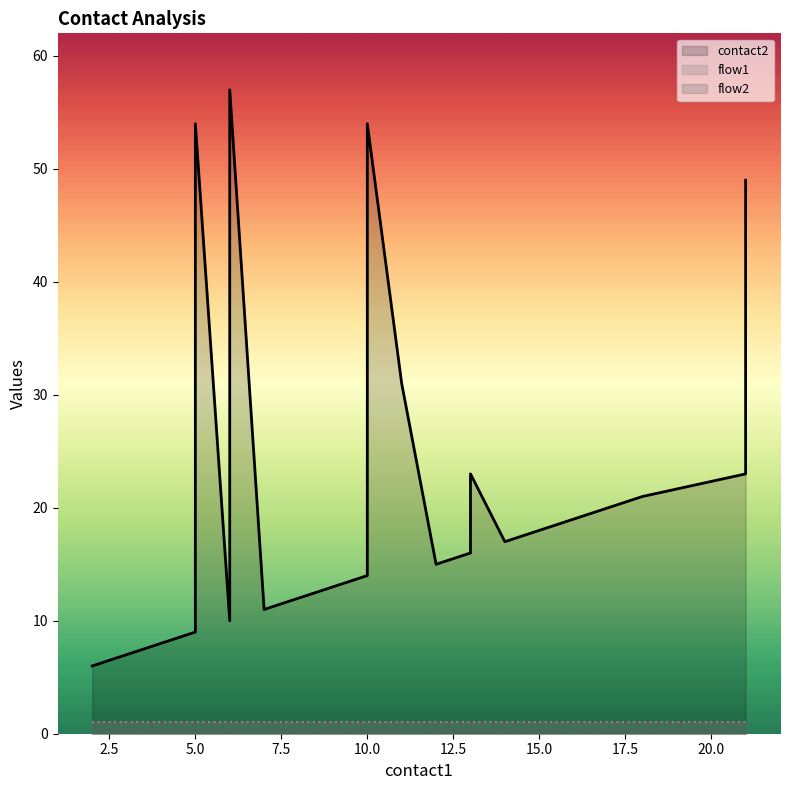

At which label is flow1 closest to 1?

2